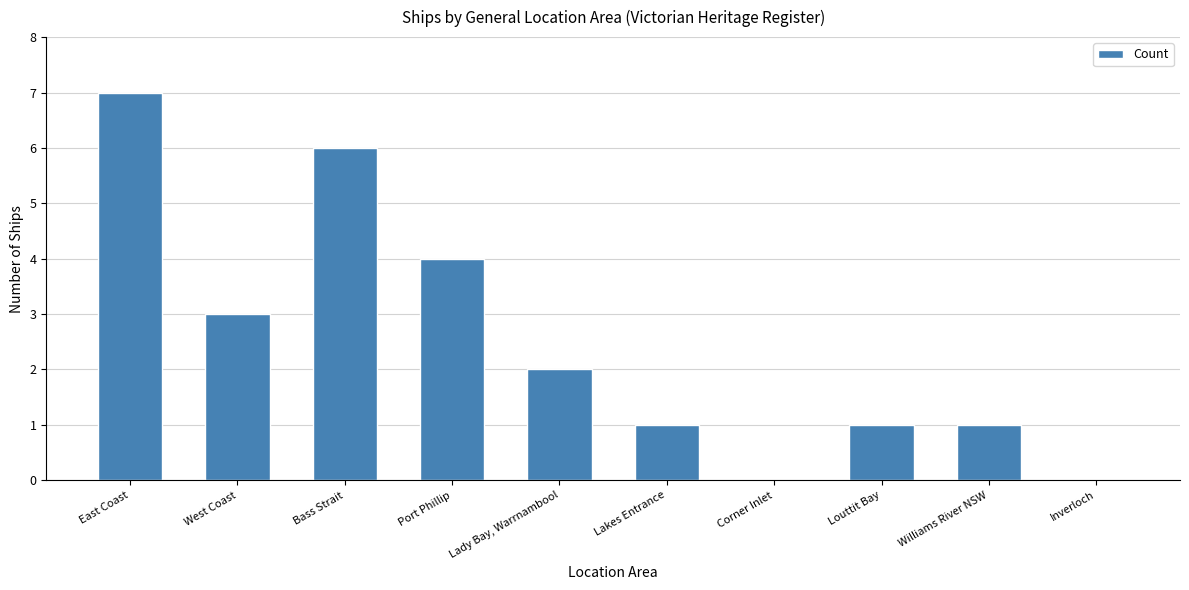

Count the number of data series in this chart.

1